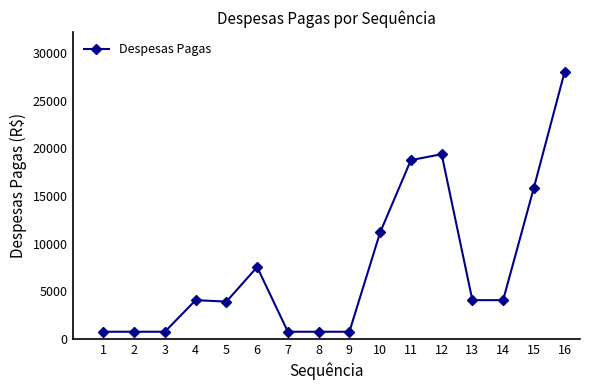

What is the value of the 12th point from the left?

19378.4